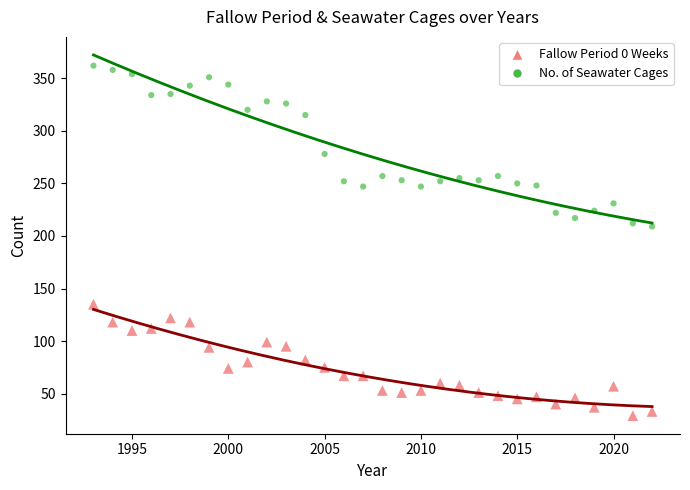

Which series contains the lowest Y value?

Fallow Period 0 Weeks